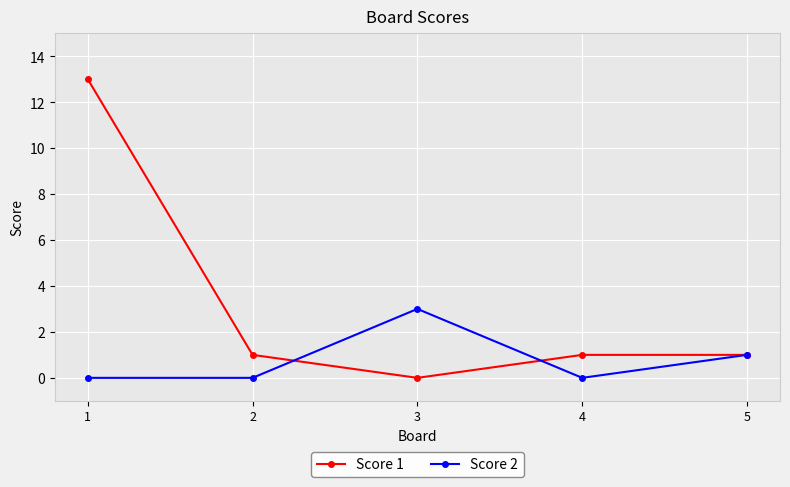

What is the sum of all Score 2 values?

4